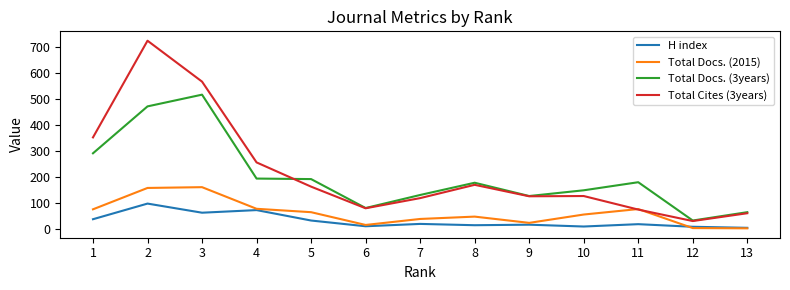

True or false: H index and Total Cites (3years) cross at least once.

False